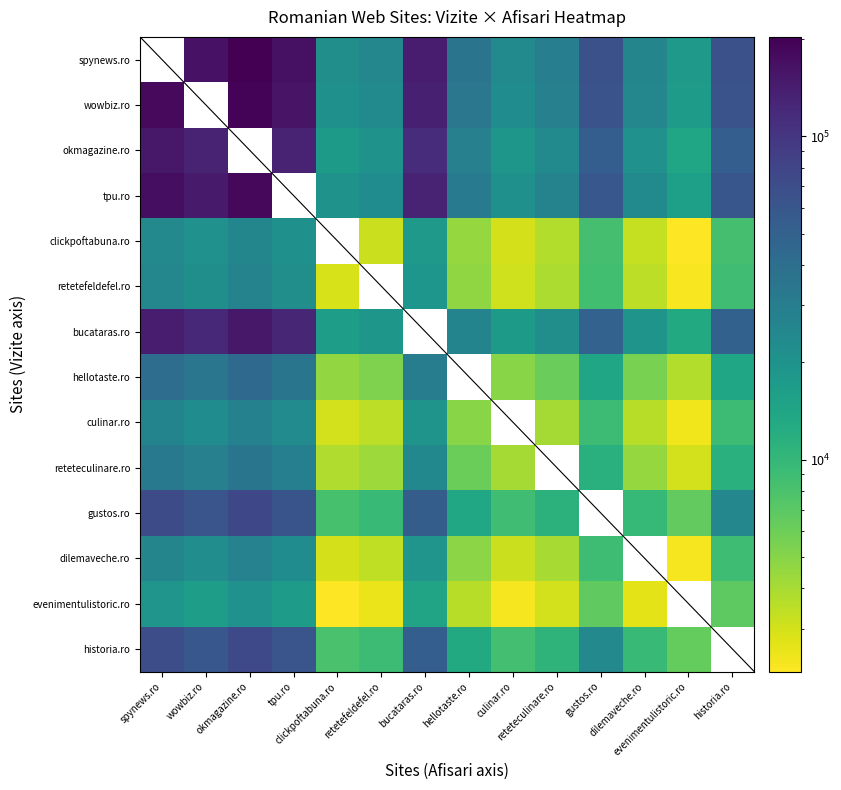

The value of okmagazine.ro at evenimentulistoric.ro is 21116.4. True or false?

False